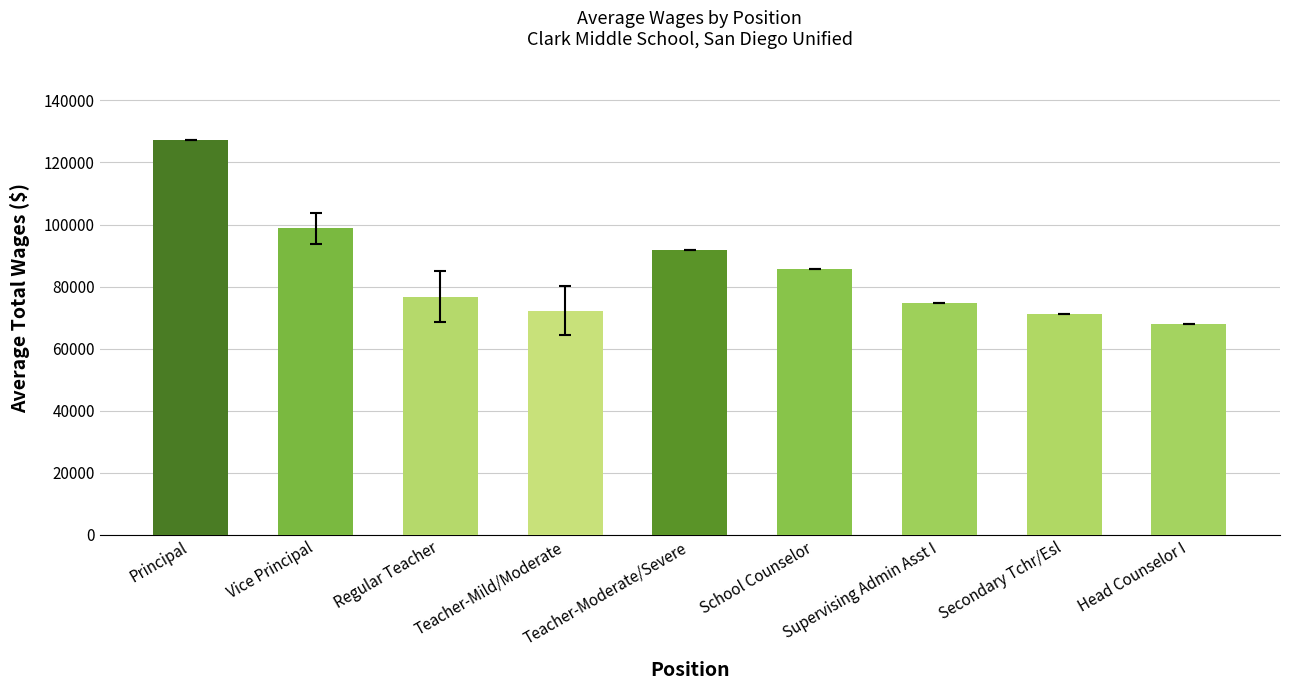

Reading left to right, what are all the values shown in this chart?

127096	98714	76707	72207	91872	85755	74794	71121	67949